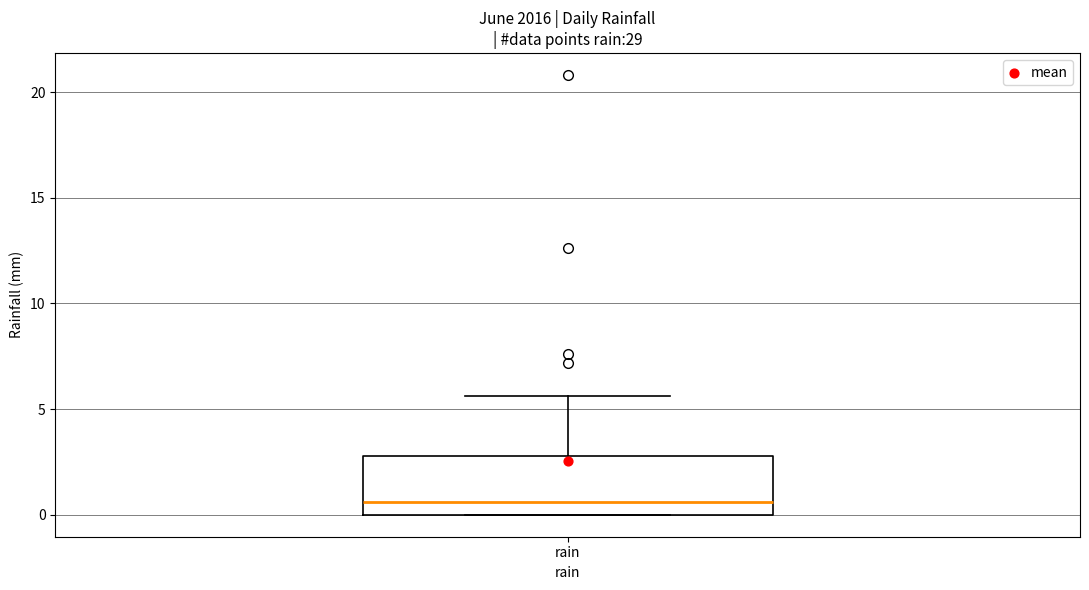

Transcribe this box plot: give where the median line is, the range the box spans, and where the two whiskers end, as read against the y-axis. The values are not printed on the chart, so give them approximately, as read against the axis.

median 0.5, box 0.0 to 3.0, whiskers 0.0 to 5.5